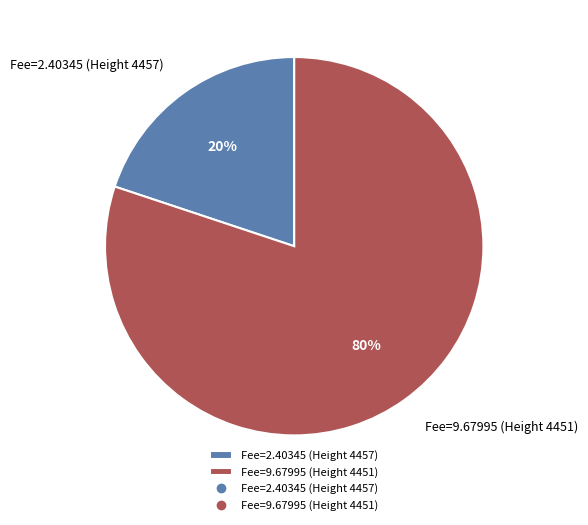

How many slices are in this pie chart?

2